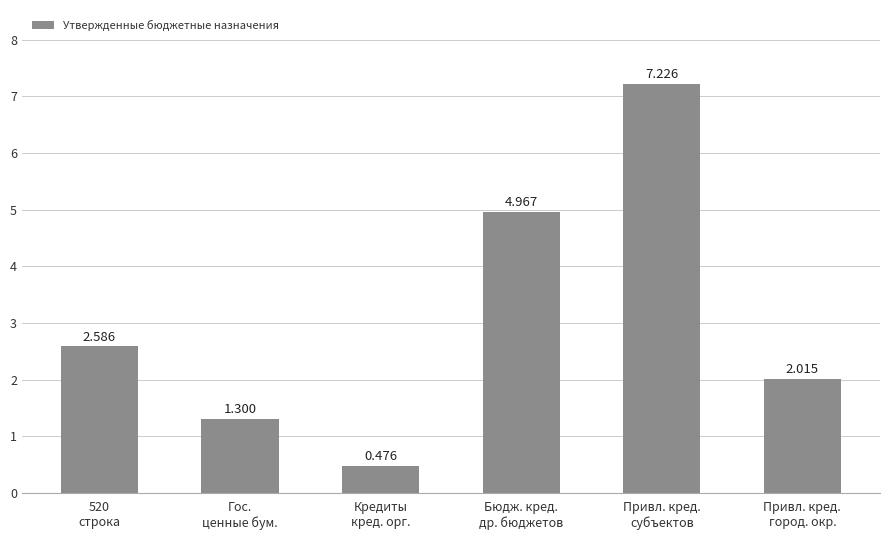

How many data points does each series have?

6